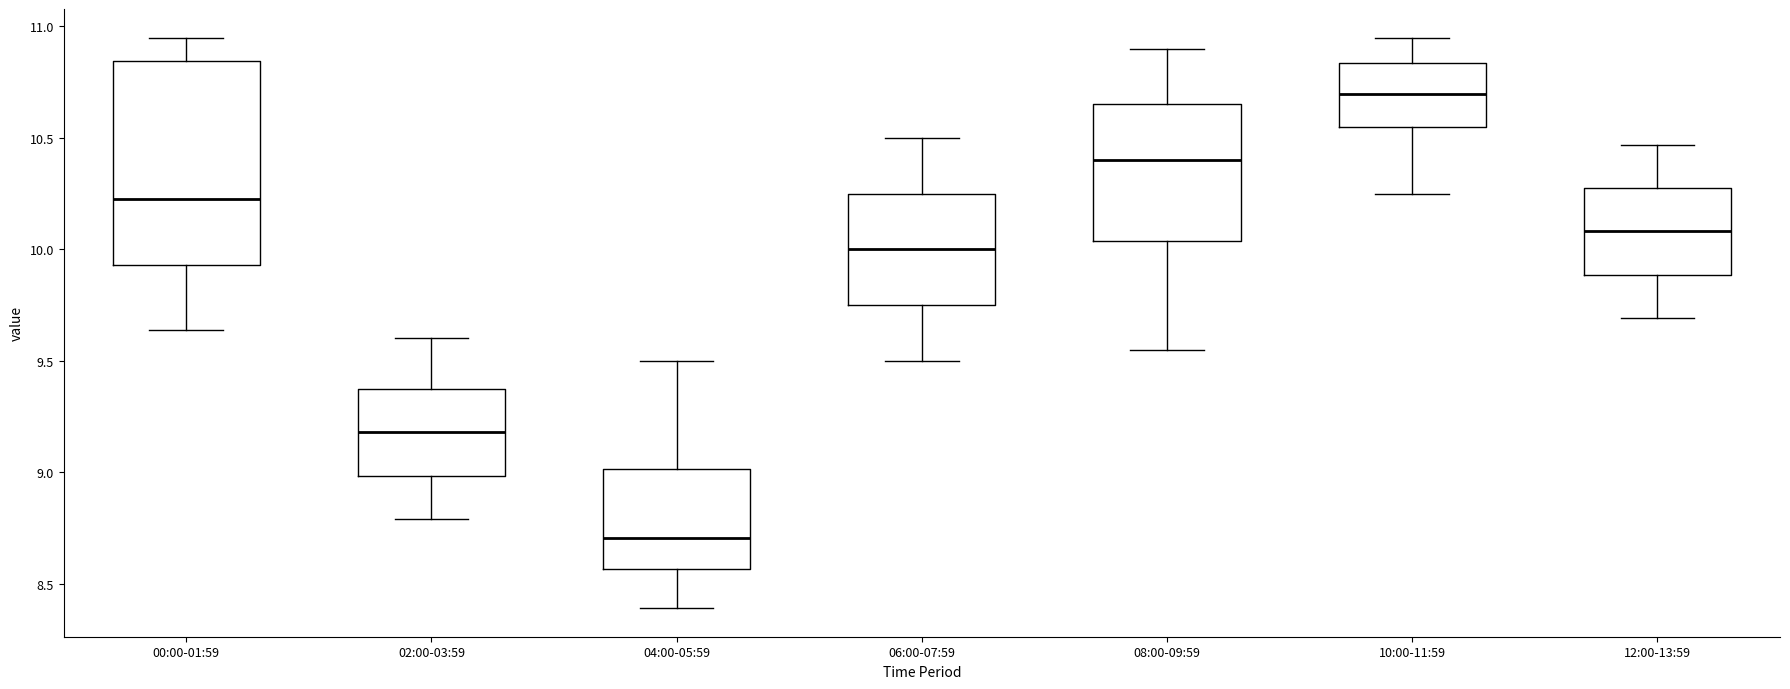

Comparing the boxes themselves (not the whiskers), which one is the tallest?

00:00-01:59